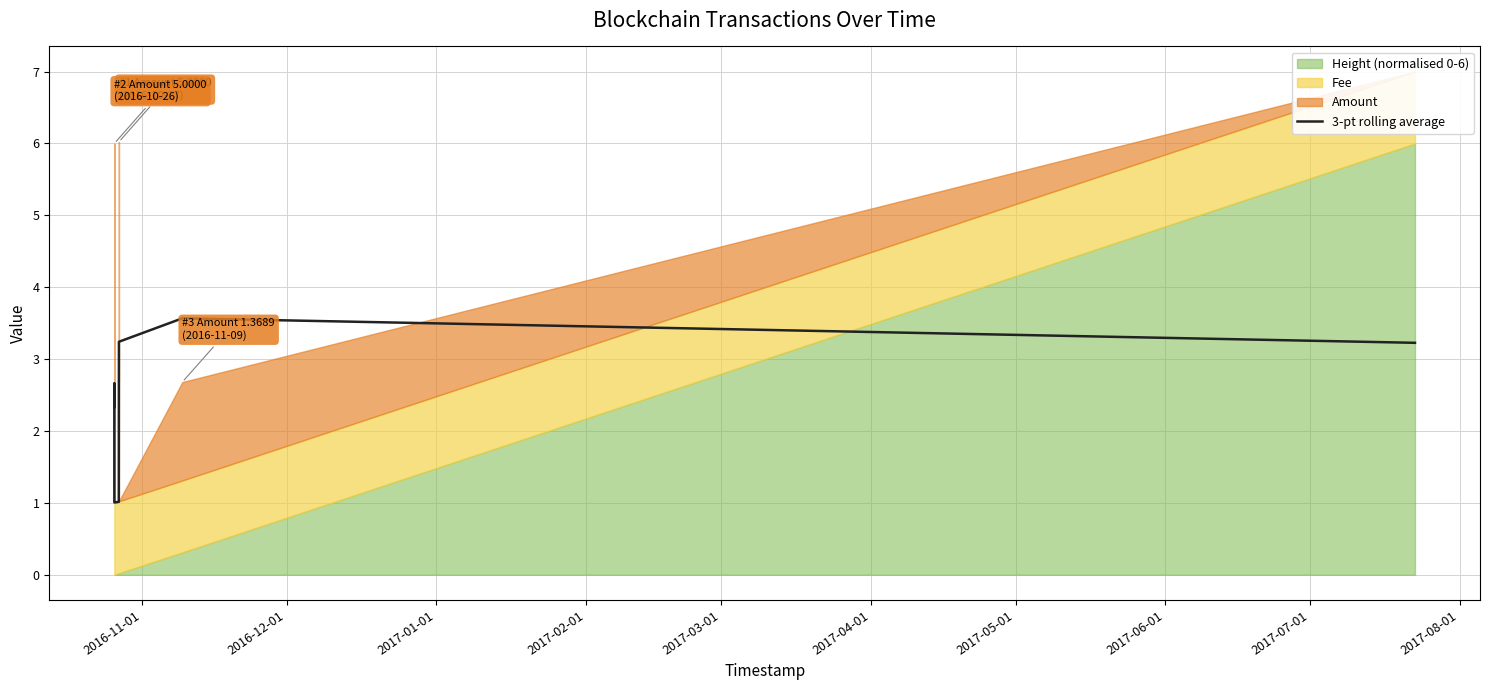

How many values are below 2?

2